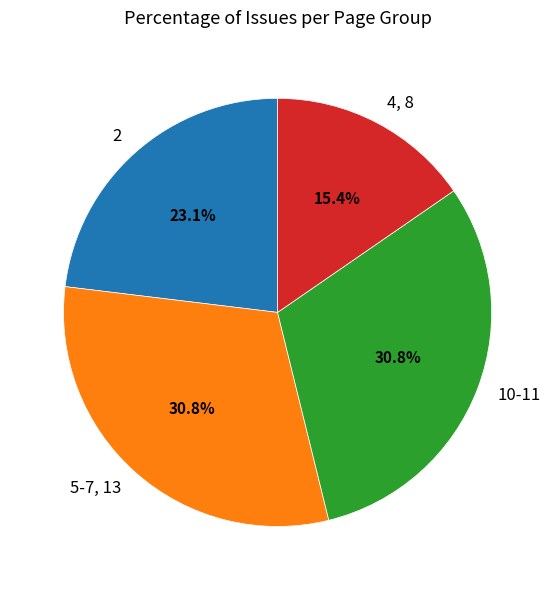

To the nearest percent, what is the difference between the largest and smallest slice percentages?

15%